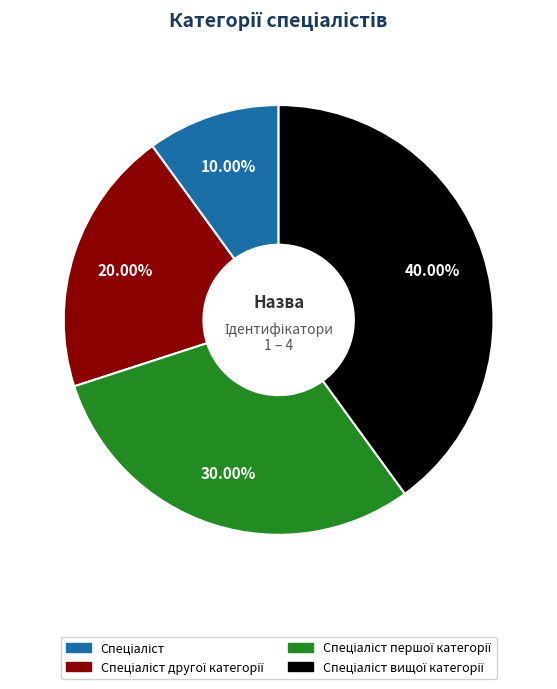

Count the number of slices in the pie.

4